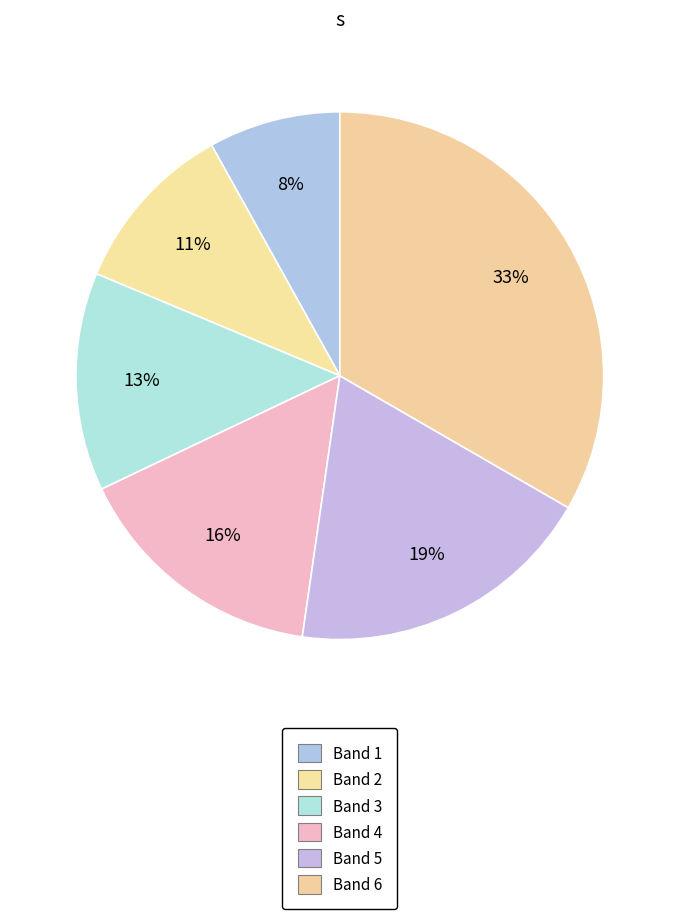

Rank the categories by value from highest to lowest.

Band 6, Band 5, Band 4, Band 3, Band 2, Band 1